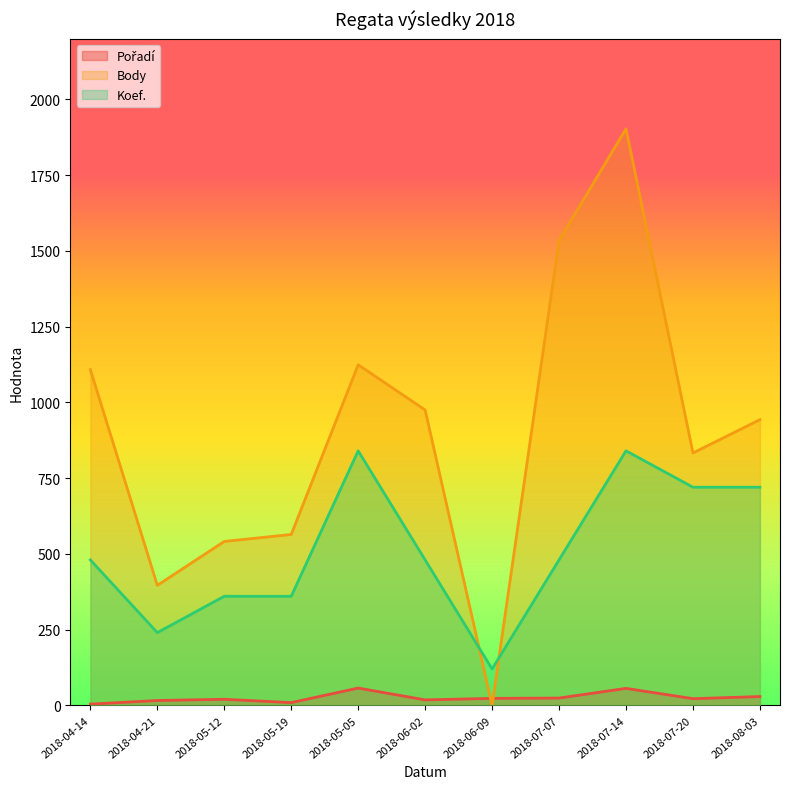

Reading right to left, what are all the values shown in this chart?

Pořadí: 2018-08-03=29	2018-07-20=22	2018-07-14=56	2018-07-07=24	2018-06-09=23	2018-06-02=18	2018-05-05=57	2018-05-19=9	2018-05-12=20	2018-04-21=16	2018-04-14=4
Body: 2018-08-03=943	2018-07-20=833	2018-07-14=1903	2018-07-07=1534	2018-06-09=0	2018-06-02=975	2018-05-05=1124	2018-05-19=564	2018-05-12=541	2018-04-21=396	2018-04-14=1108
Koef.: 2018-08-03=720	2018-07-20=720	2018-07-14=840	2018-07-07=480	2018-06-09=120	2018-06-02=480	2018-05-05=840	2018-05-19=360	2018-05-12=360	2018-04-21=240	2018-04-14=480